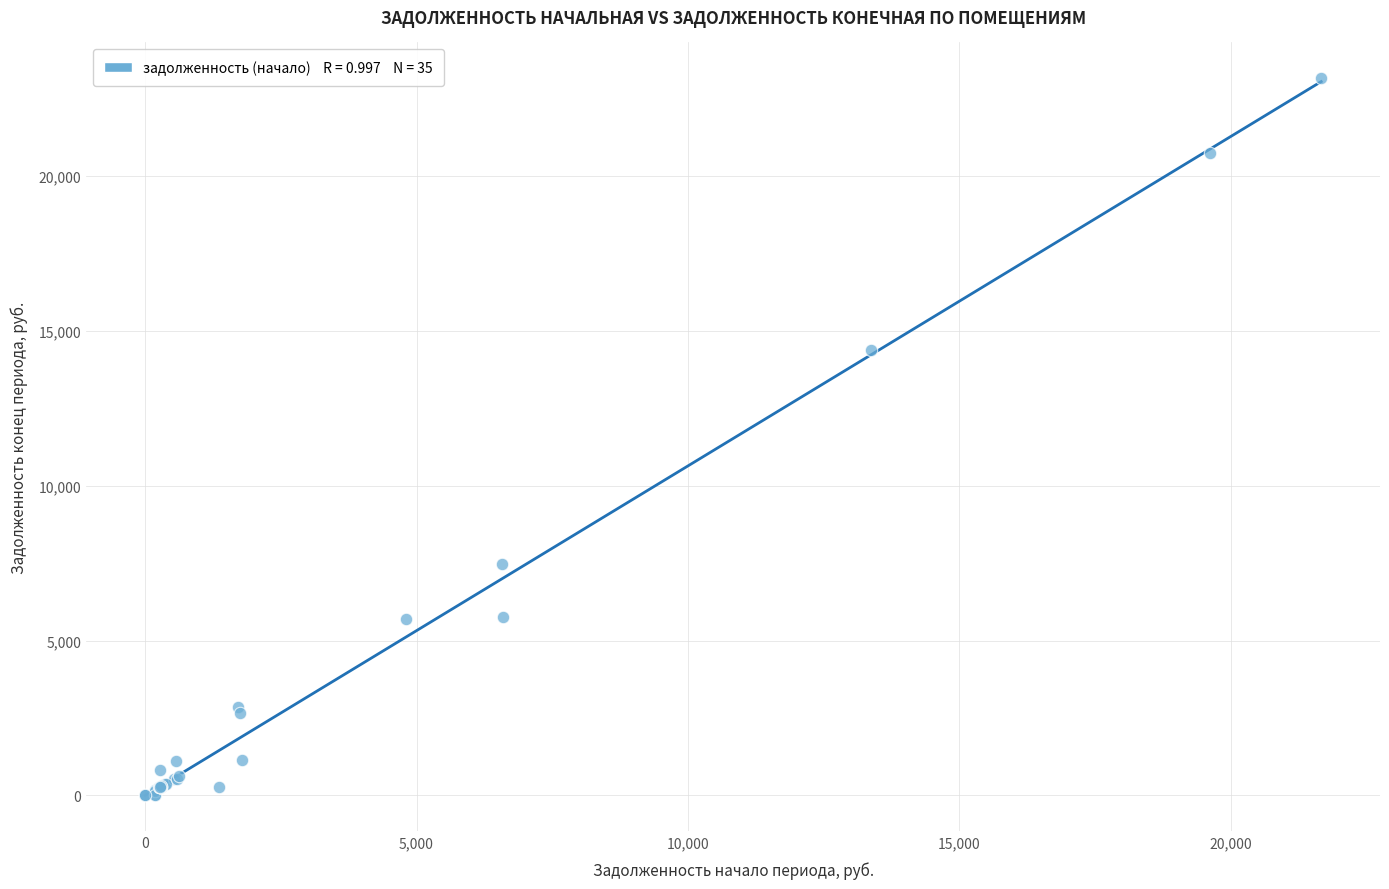

What Y value in the scatter plot is closest to 11576?

14389.5